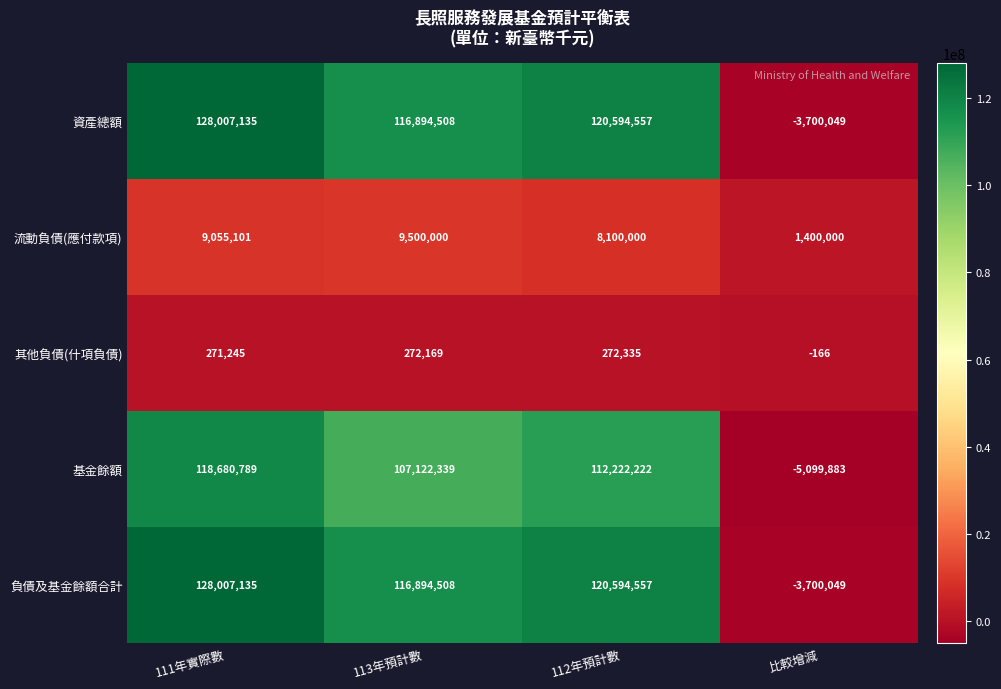

Rank the categories by 其他負債(什項負債) value from highest to lowest.

112年預計數, 113年預計數, 111年實際數, 比較增減